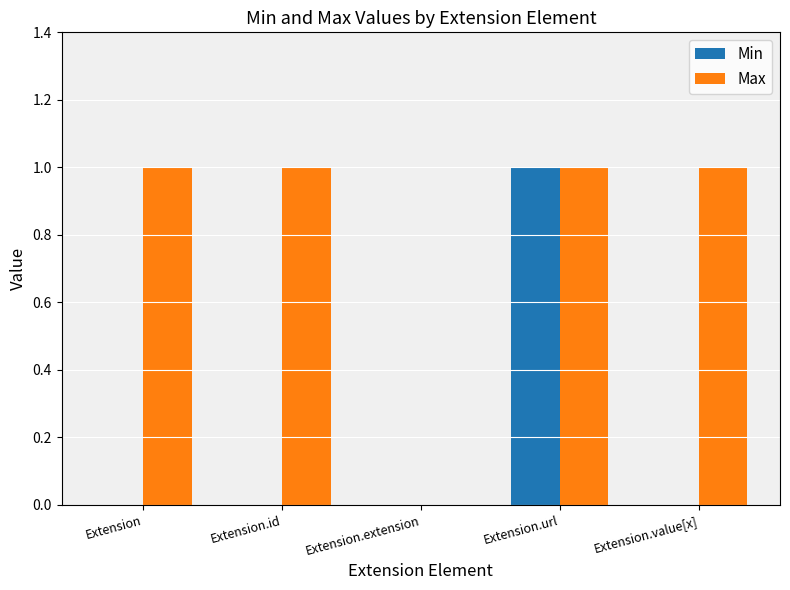

Between Extension.id and Extension.extension, which series saw the biggest shift?

Max